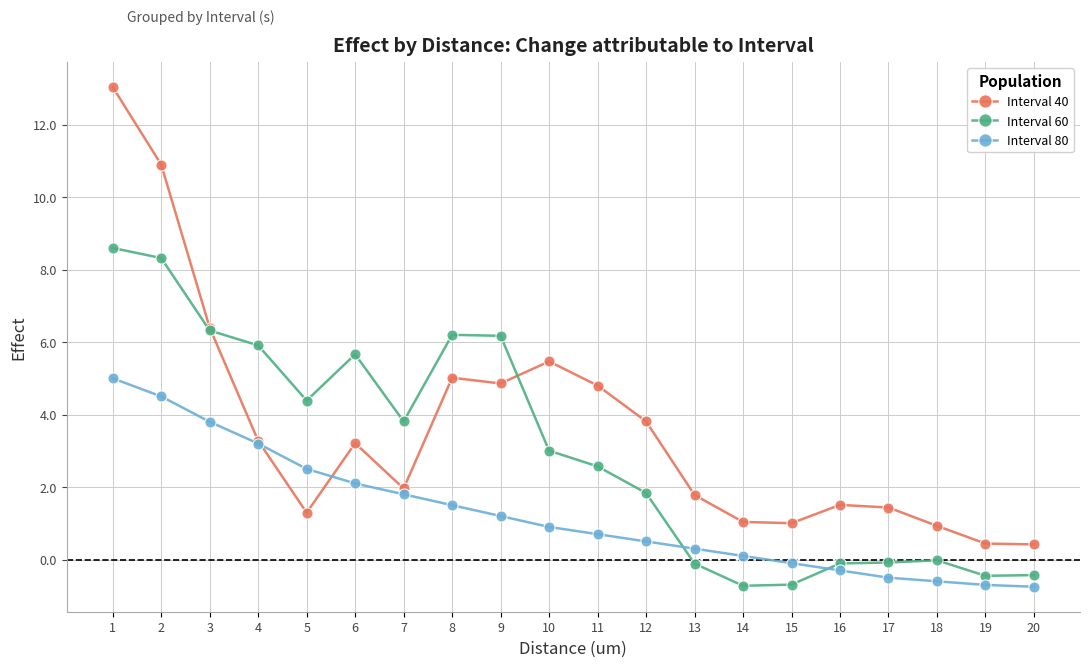

Which series has the largest range (max minus min)?

Interval 40